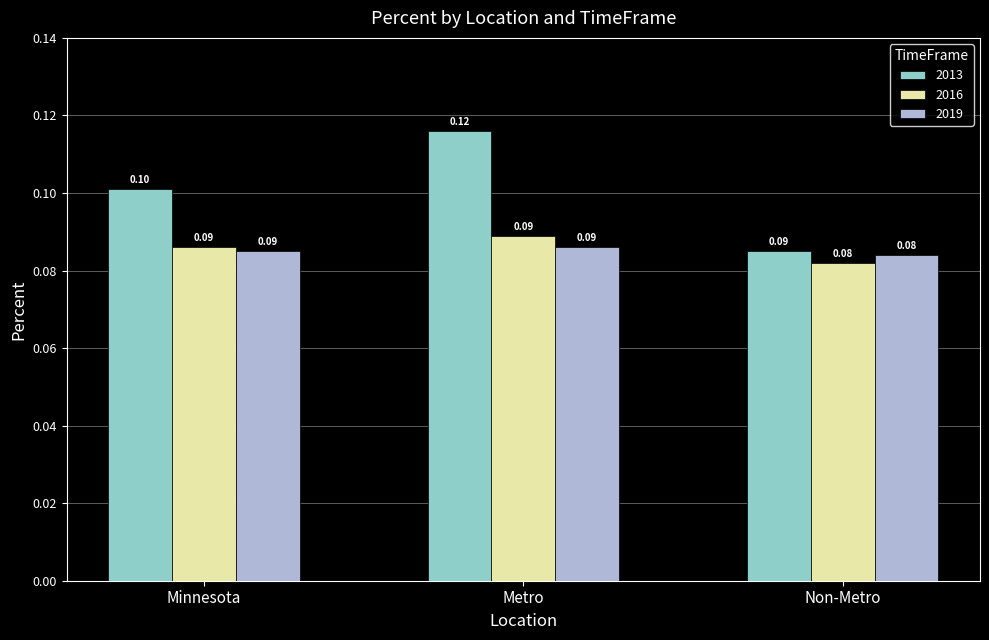

What are all the series names shown in the legend?

2013, 2016, 2019